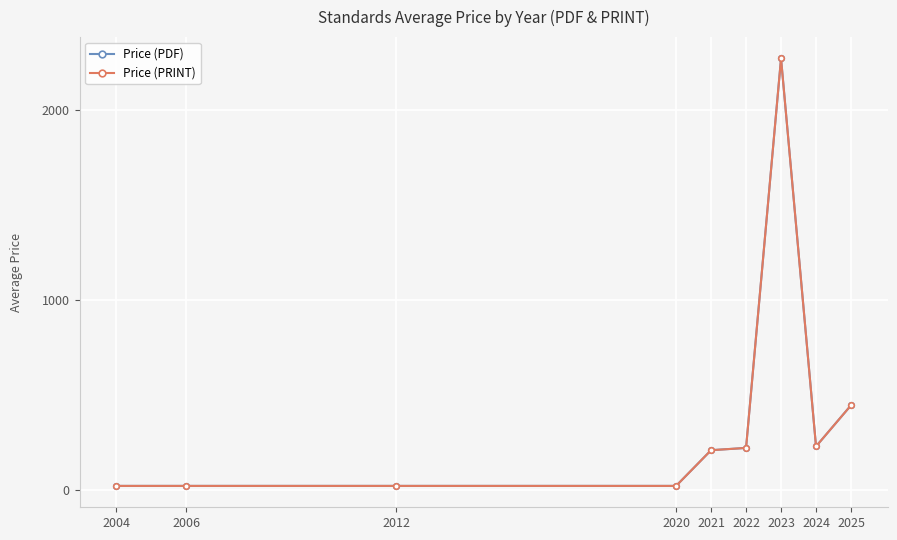

Rank the series at 2012 from lowest to highest value.

Price (PDF), Price (PRINT)